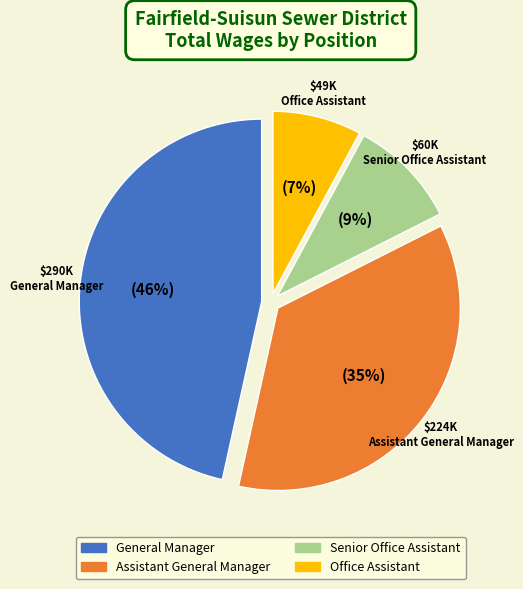

To the nearest percent, what percentage of the pie is Office Assistant?

8%